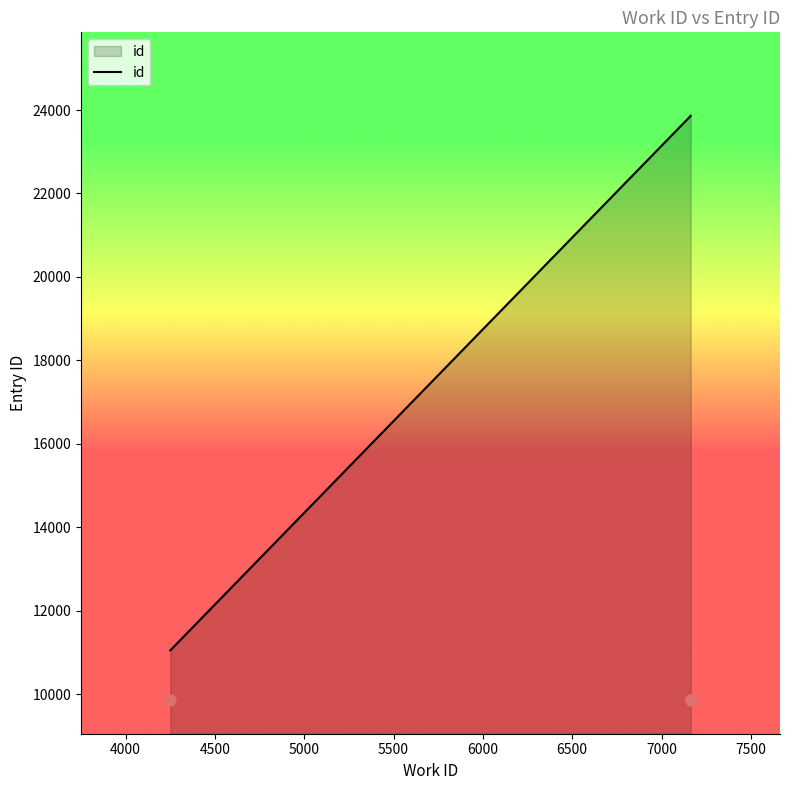

What is the change in value from 4251 to 7163?

+12812